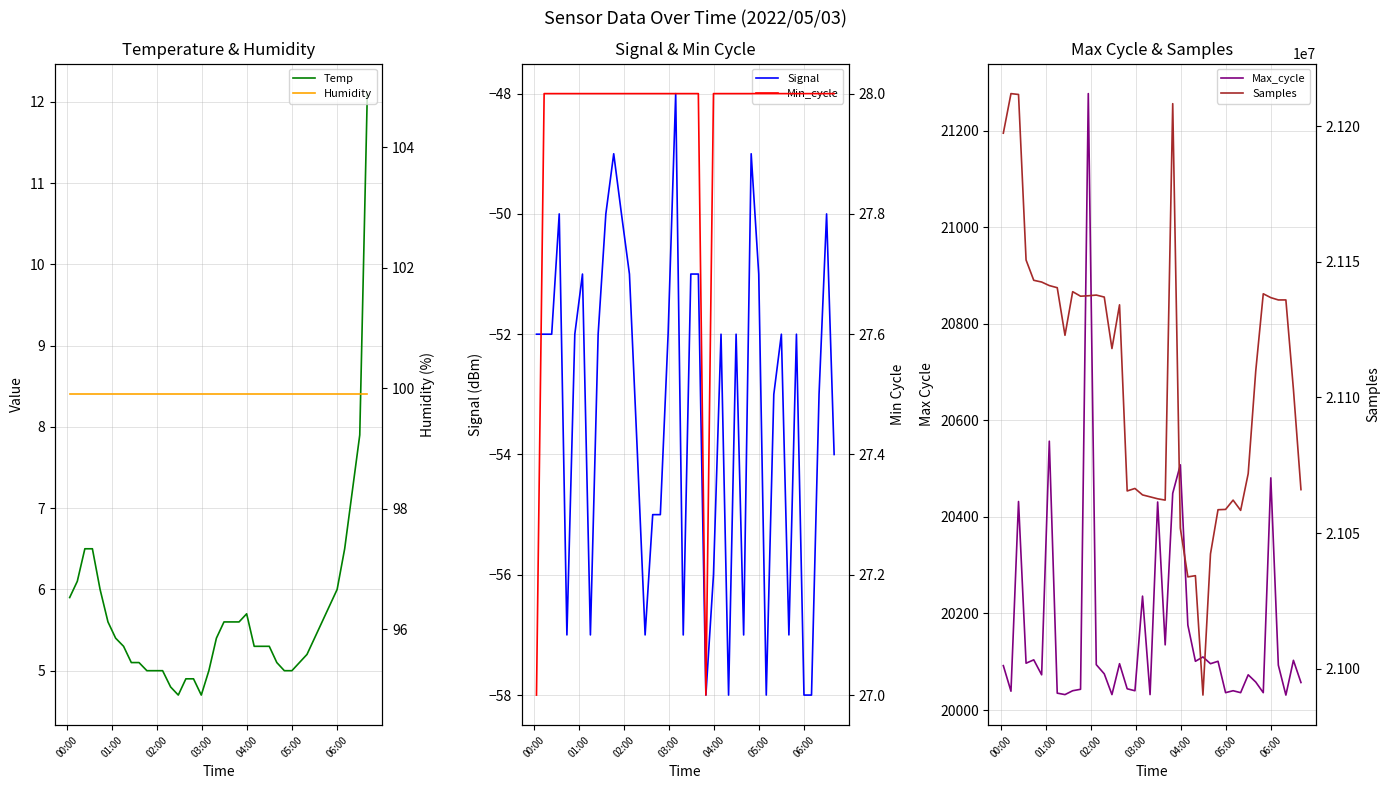

List the series in order of their peak value, highest first.

Samples, Max_cycle, Humidity, Min_cycle, Temp, Signal